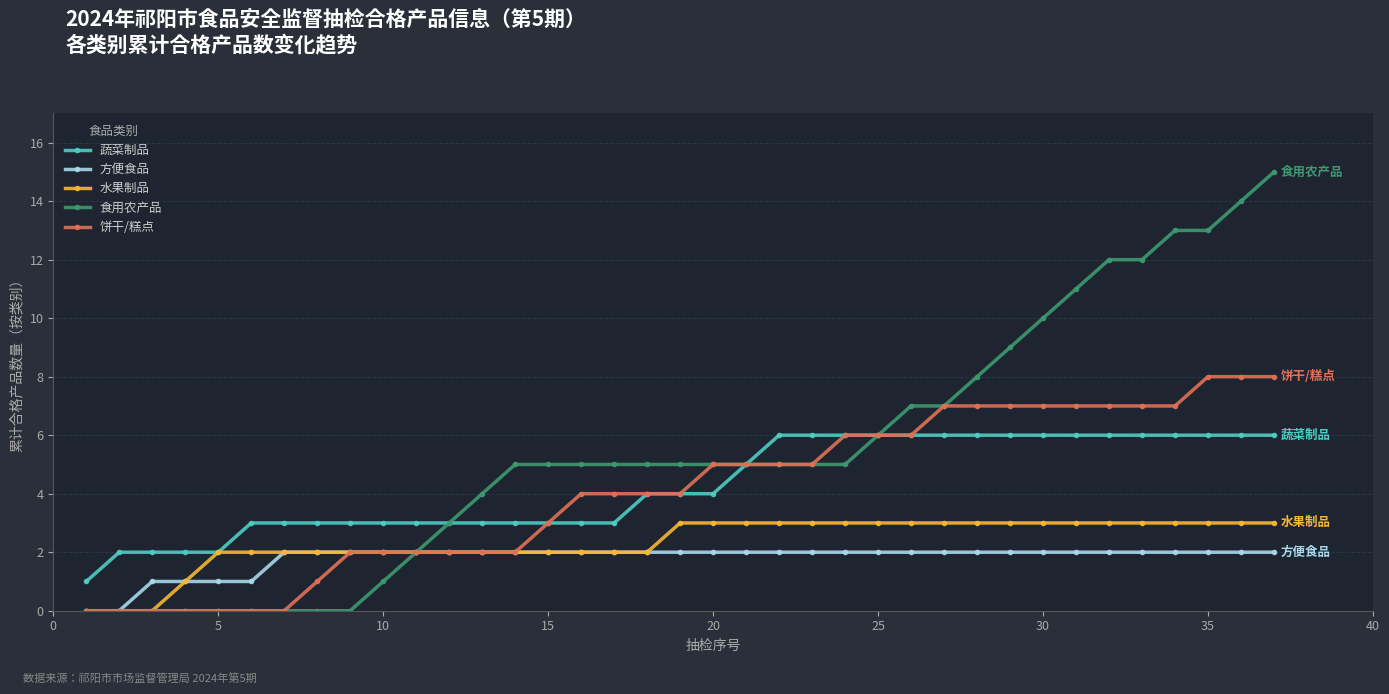

How many lines are shown in the chart?

5